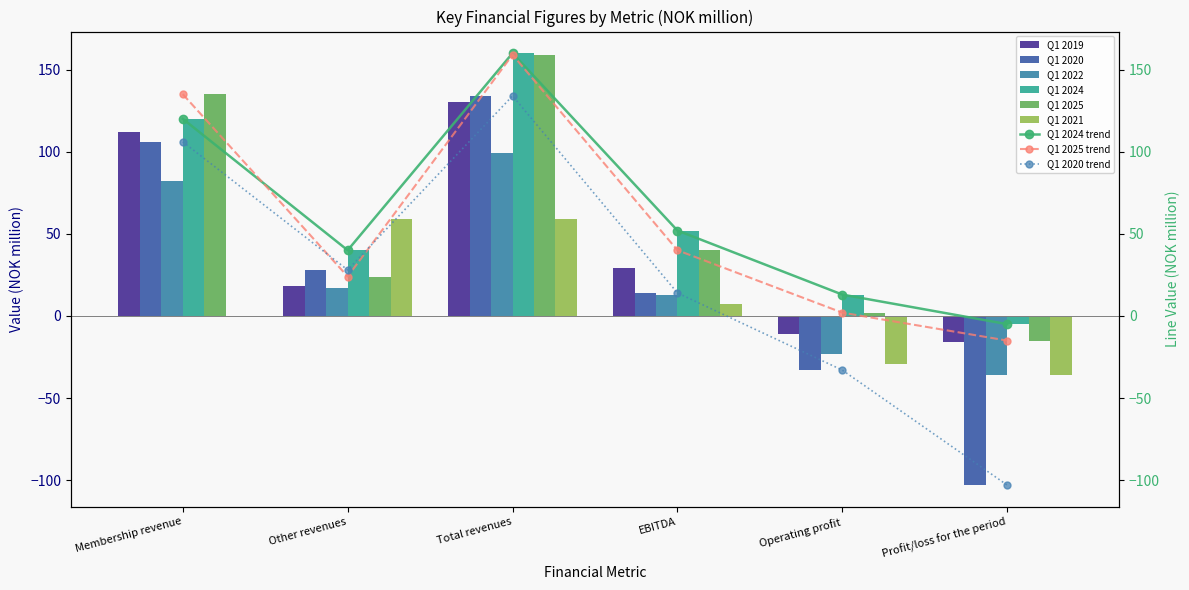

At how many categories does at least one series exceed 118?

2